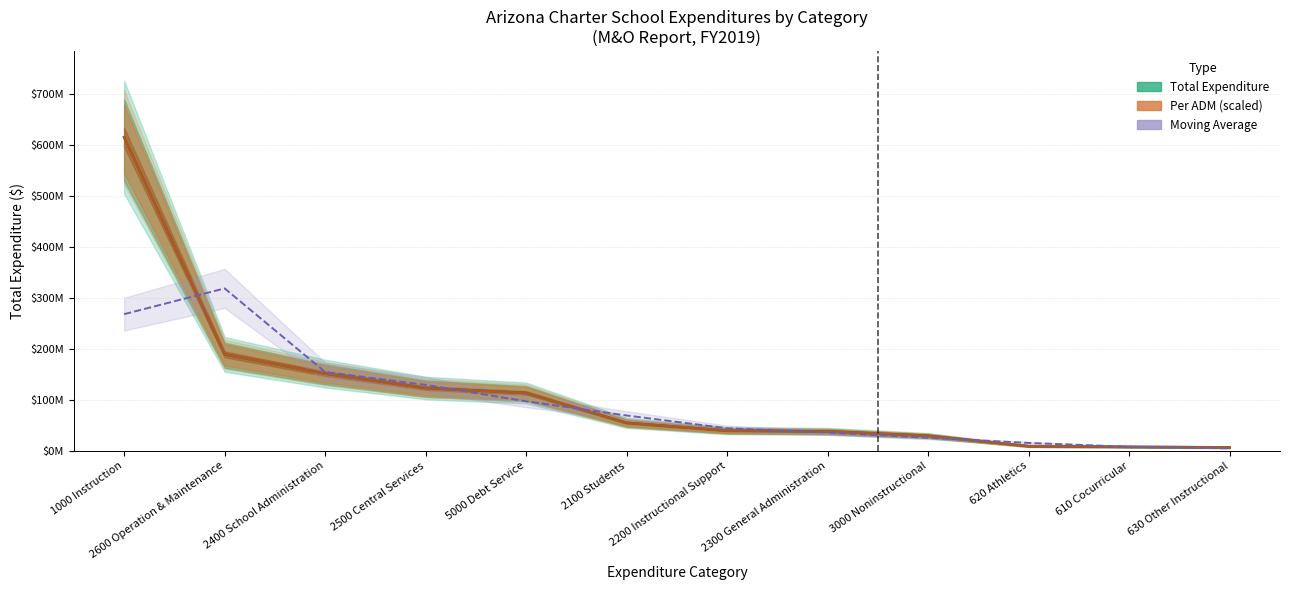

Which has a higher value, 630 Other Instructional or 610 Cocurricular?

610 Cocurricular